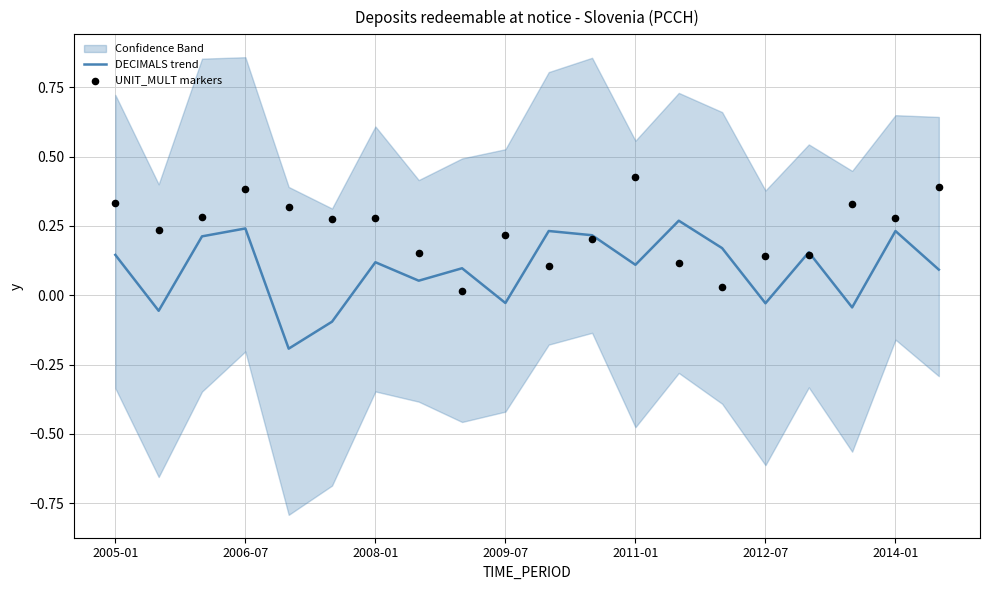

At how many categories does at least one series exceed 0?

20